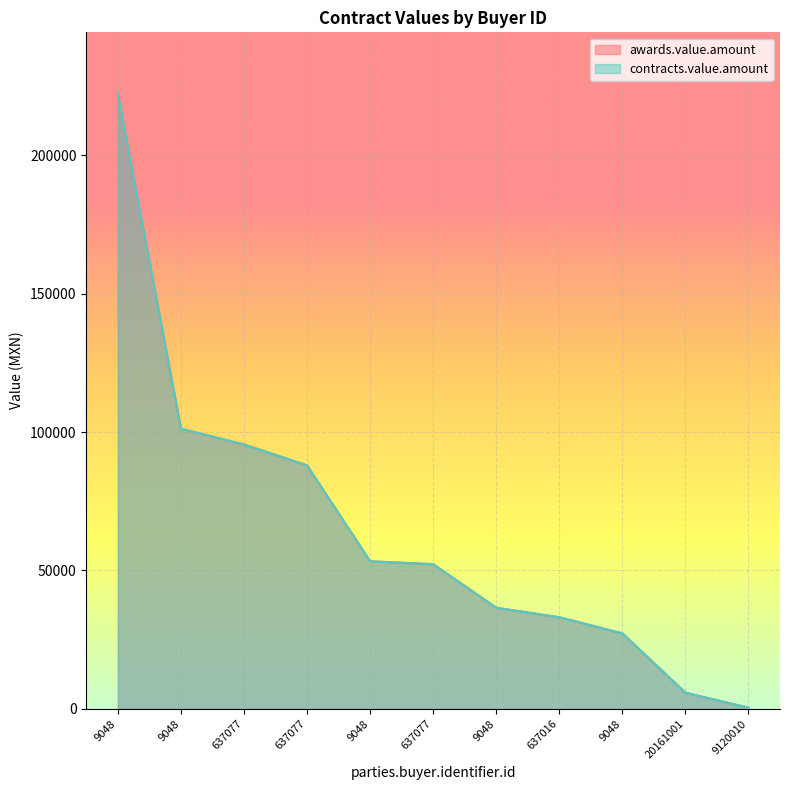

The awards.value.amount series shows 33091.2 at 637016. True or false?

True